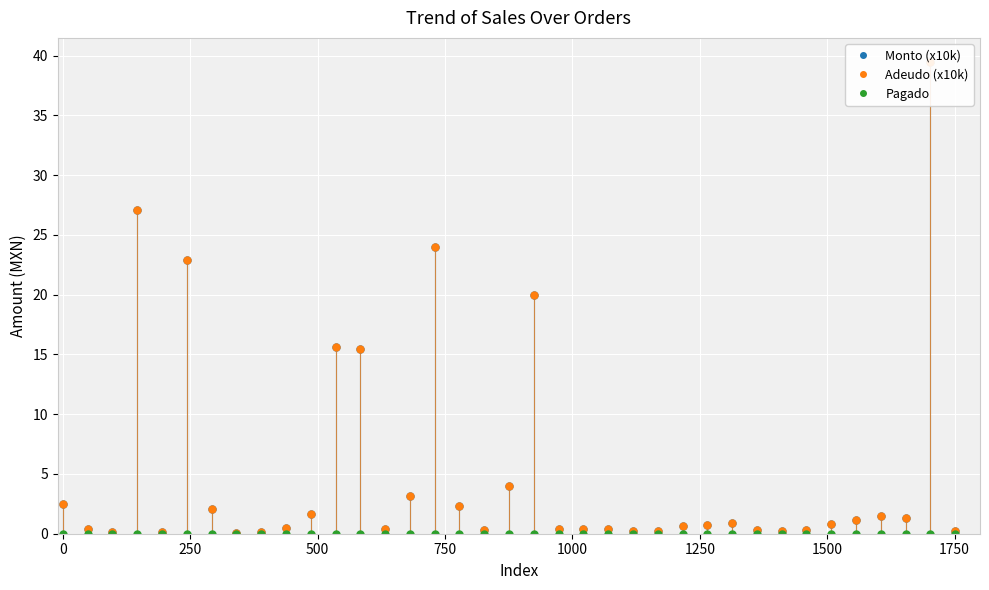

What is the difference between the second highest and minimum values in the Monto (x10k) series?

27.0